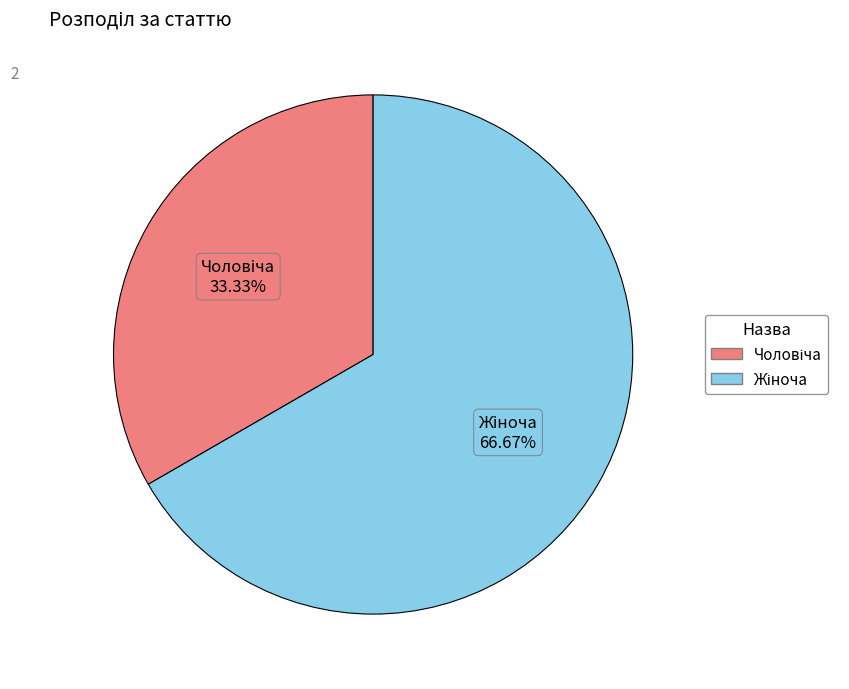

How many slices are in this pie chart?

2